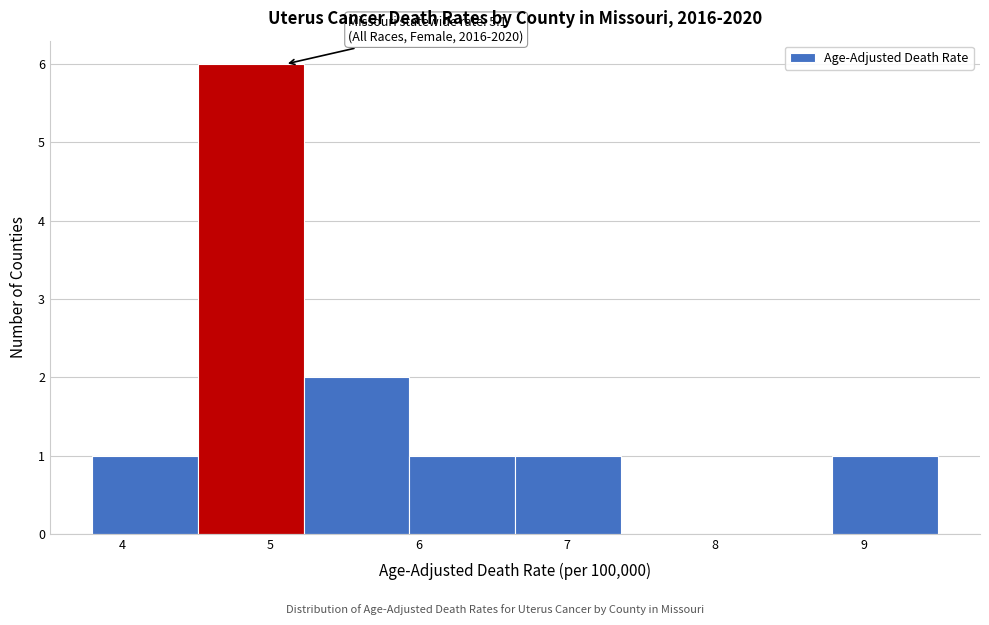

Over which range of the x-axis is the bar tallest?

4.5 to 5.2